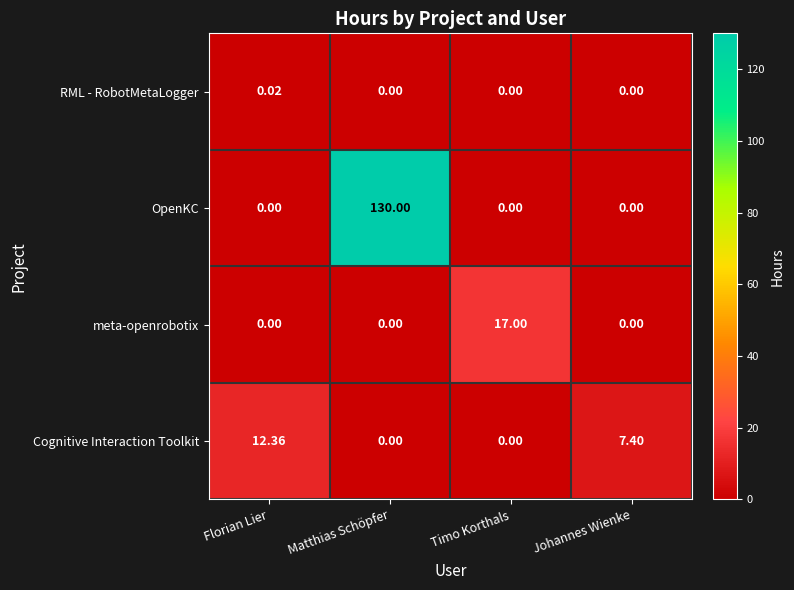

At which label is Cognitive Interaction Toolkit closest to 6?

Johannes Wienke